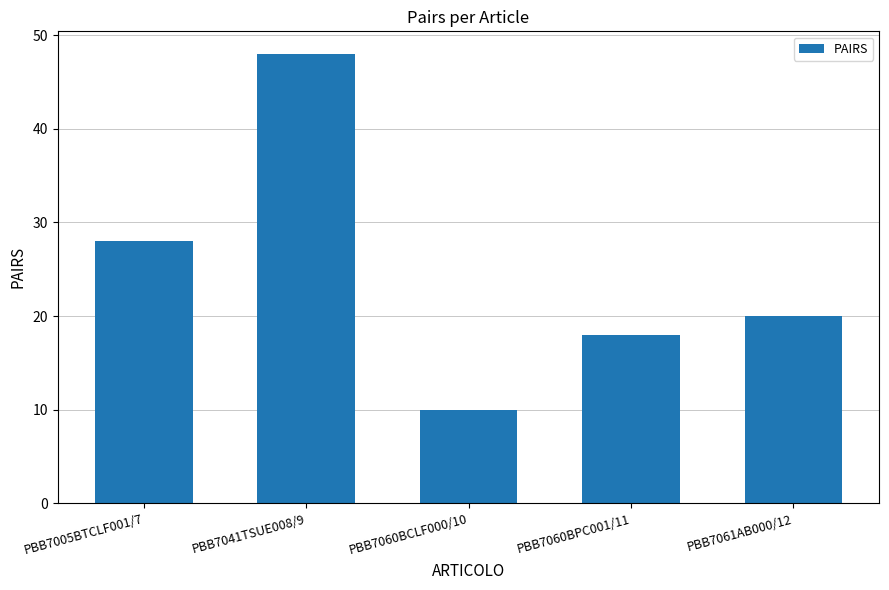

Approximately how many times larger is the value at PBB7005BTCLF001/7 compared to PBB7041TSUE008/9?

0.6